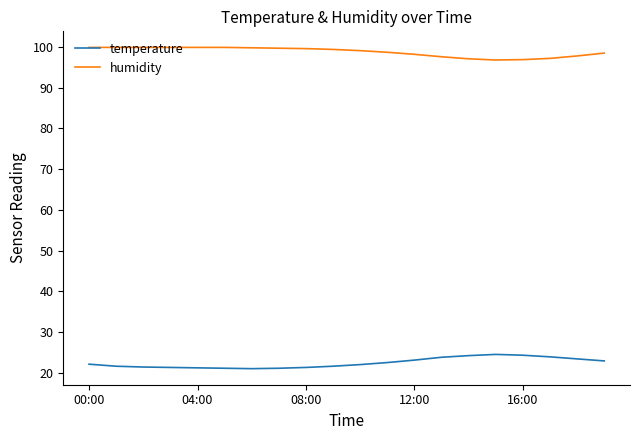

True or false: temperature and humidity intersect in this chart.

False